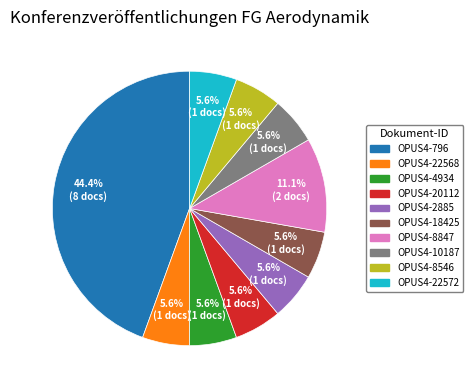

How many slices are in this pie chart?

10